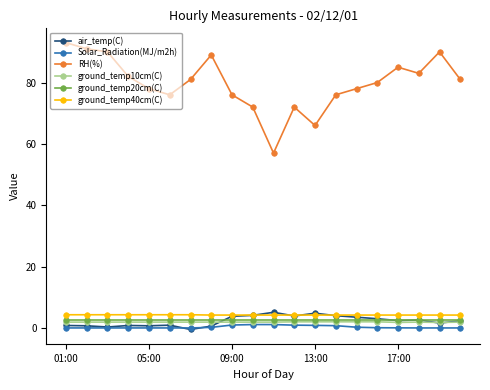

True or false: ground_temp40cm(C) and Solar_Radiation(MJ/m2h) intersect in this chart.

False